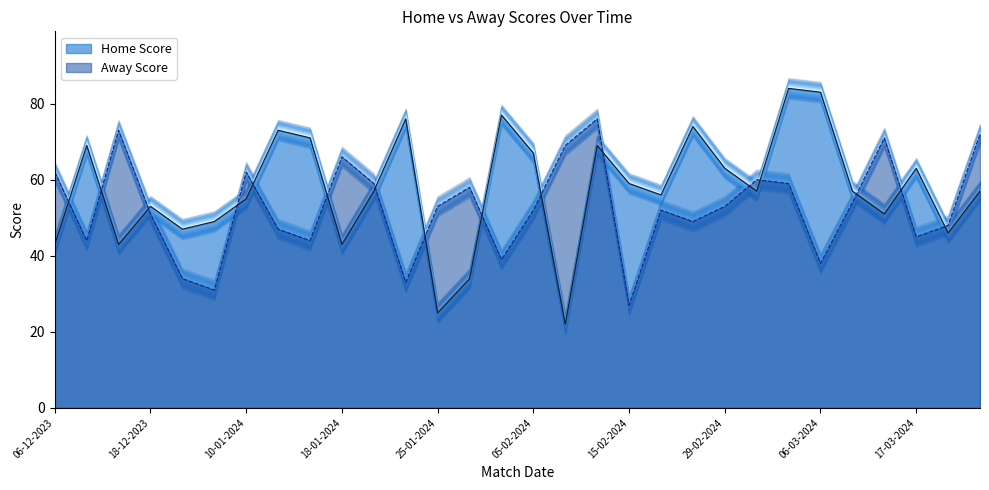

What is the difference between the maximum and second lowest values in the Away Score series?

45